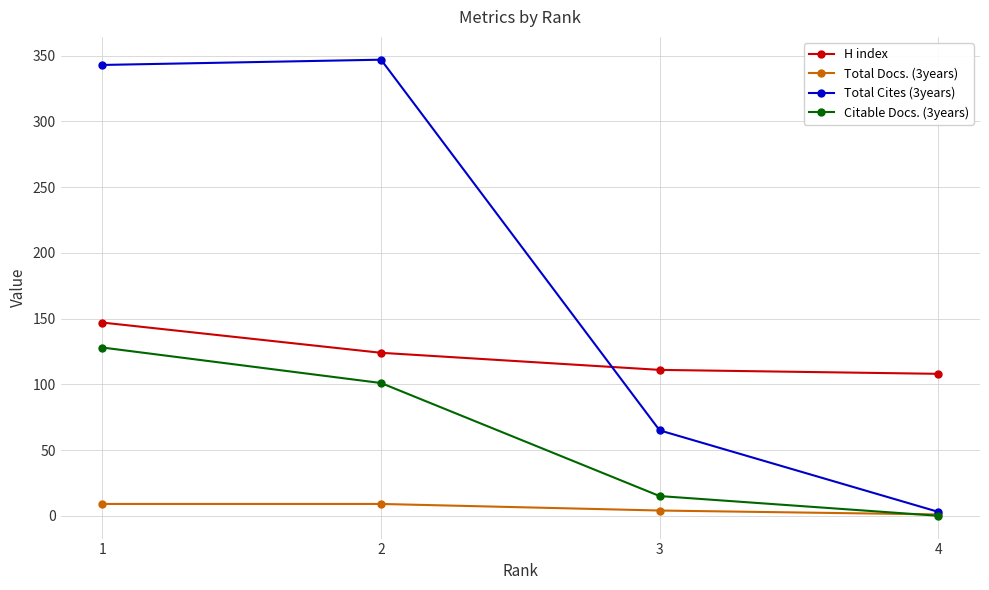

Which category has the lowest value across all series?

4